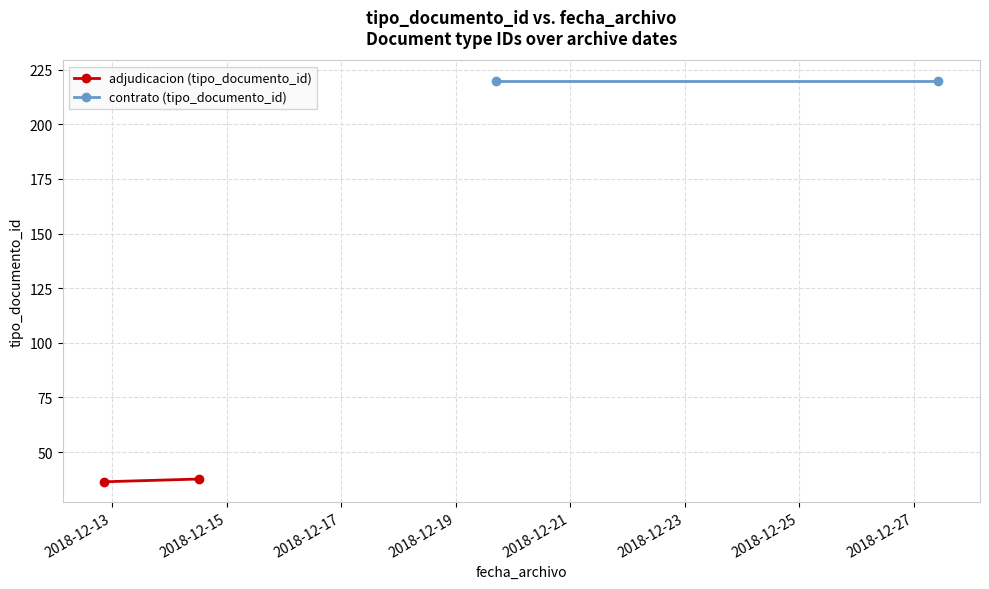

At 2018-12-13, list the series in order from smallest to largest.

adjudicacion (tipo_documento_id), contrato (tipo_documento_id)